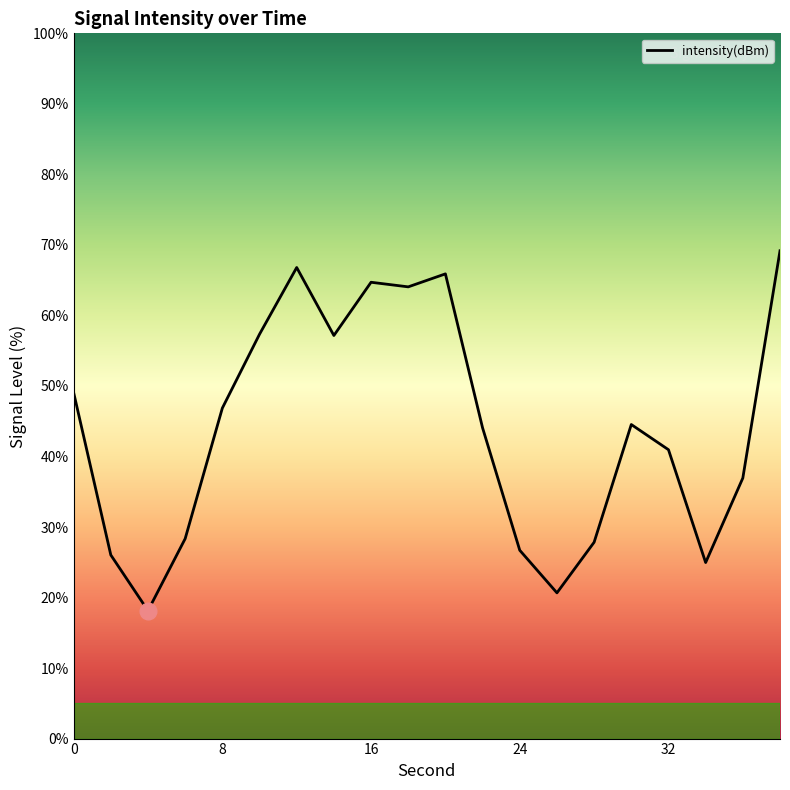

What is the greatest value displayed?

69.2